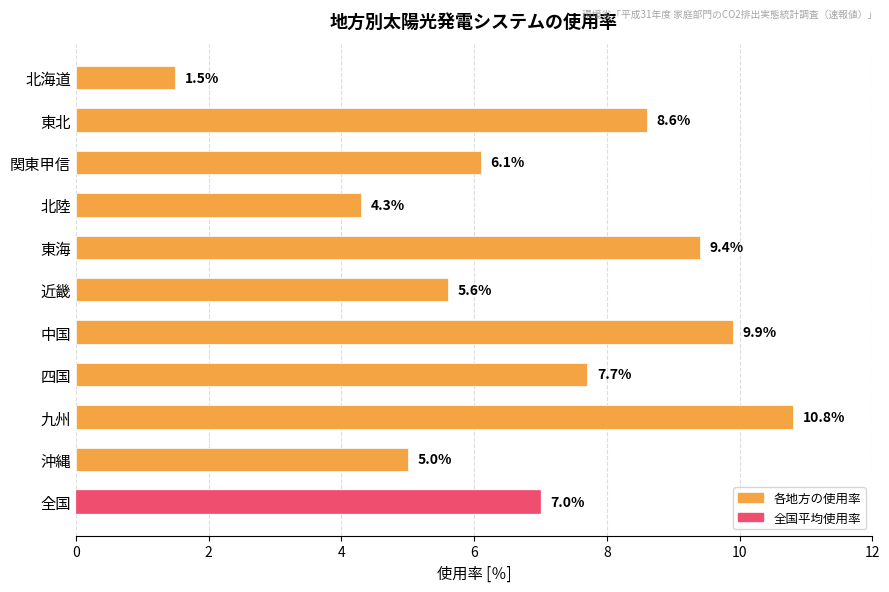

What is the smallest value displayed?

1.5